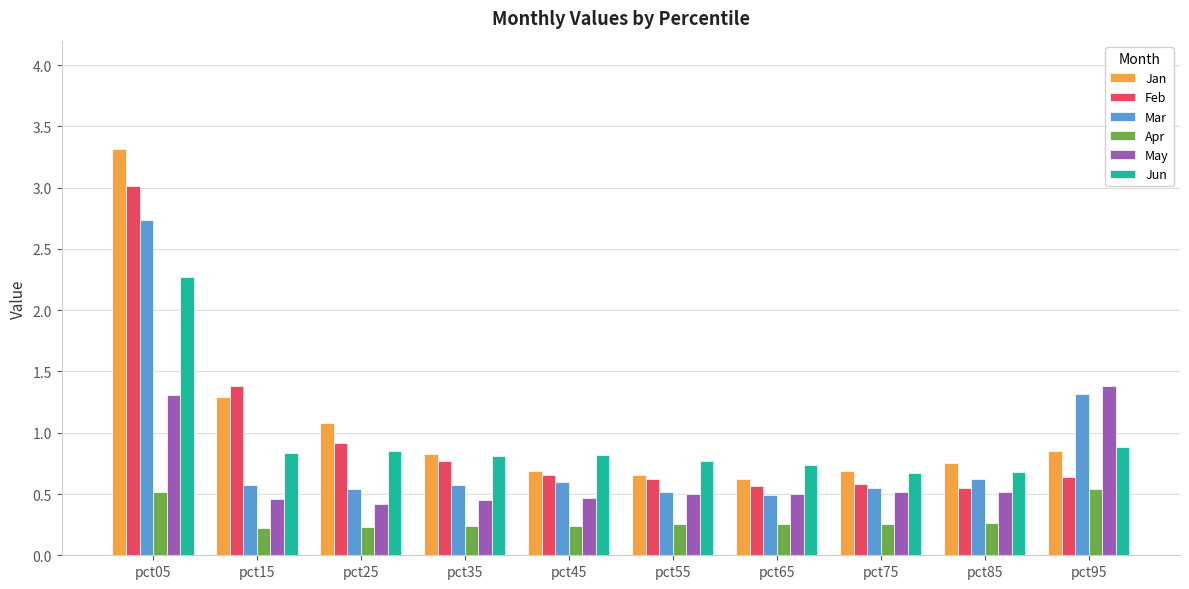

What is the maximum value shown in the chart?

3.3